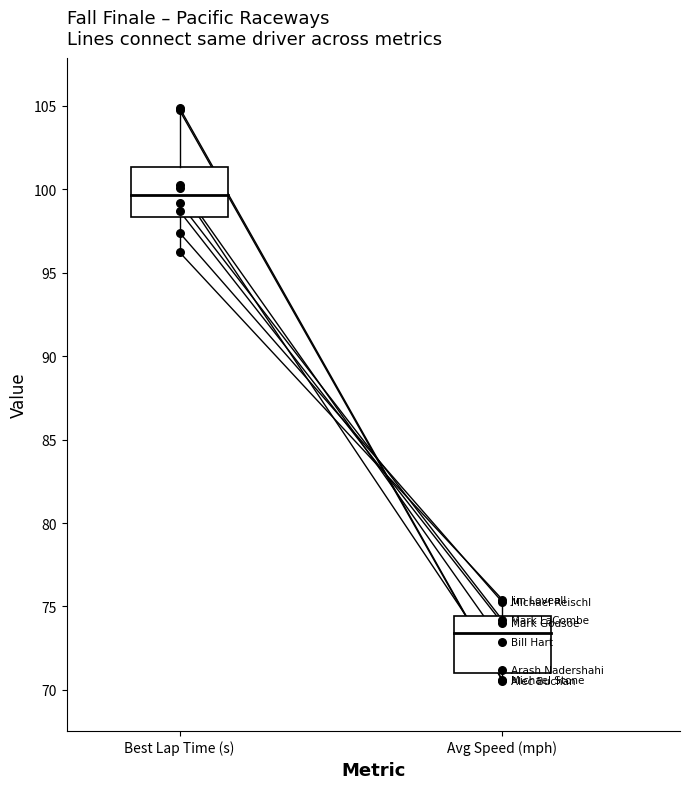

Which has a higher value, Best Lap Time (s) or Avg Speed (mph)?

Best Lap Time (s)